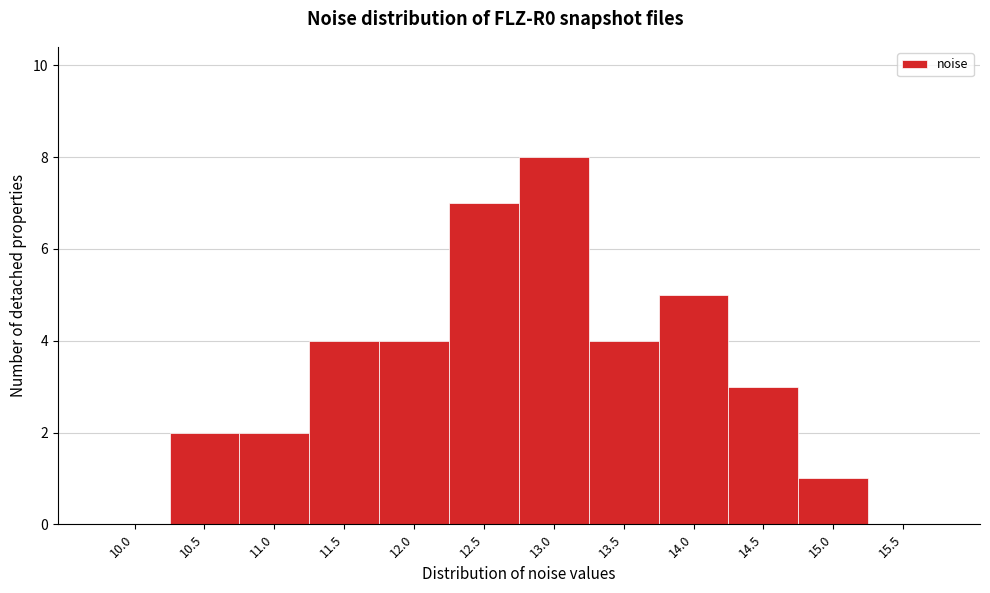

Reading left to right, list all the values displayed in this chart.

10.0=0	10.5=2	11.0=2	11.5=4	12.0=4	12.5=7	13.0=8	13.5=4	14.0=5	14.5=3	15.0=1	15.5=0